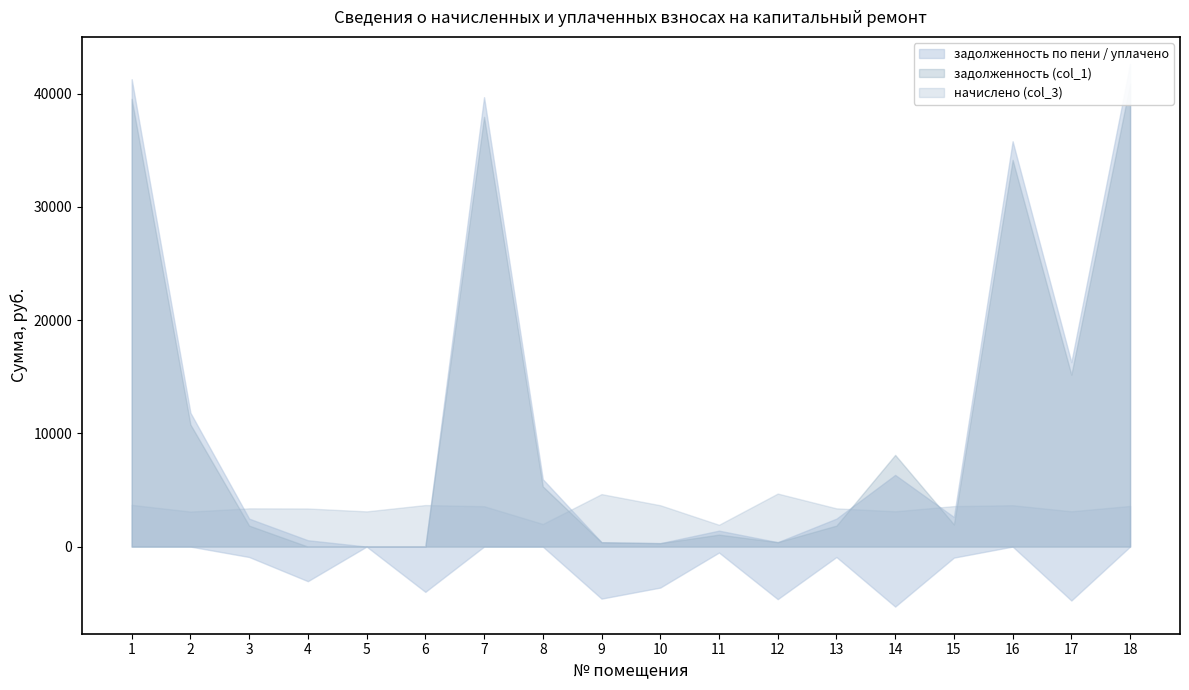

Which series ends up on top after the final intersection of начислено (col_3) and задолженность (col_1)?

задолженность (col_1)